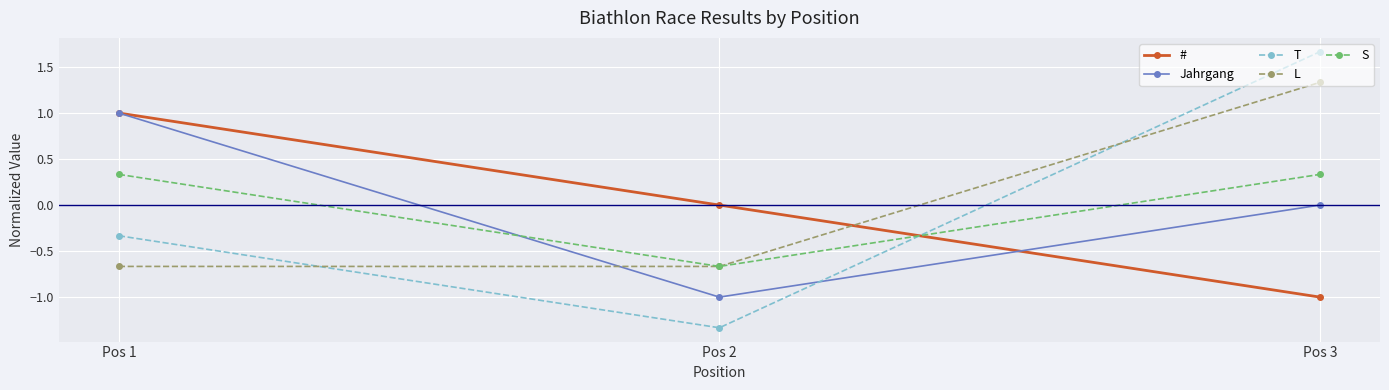

Is the value of S at Pos 1 greater than the value of T at Pos 3?

No